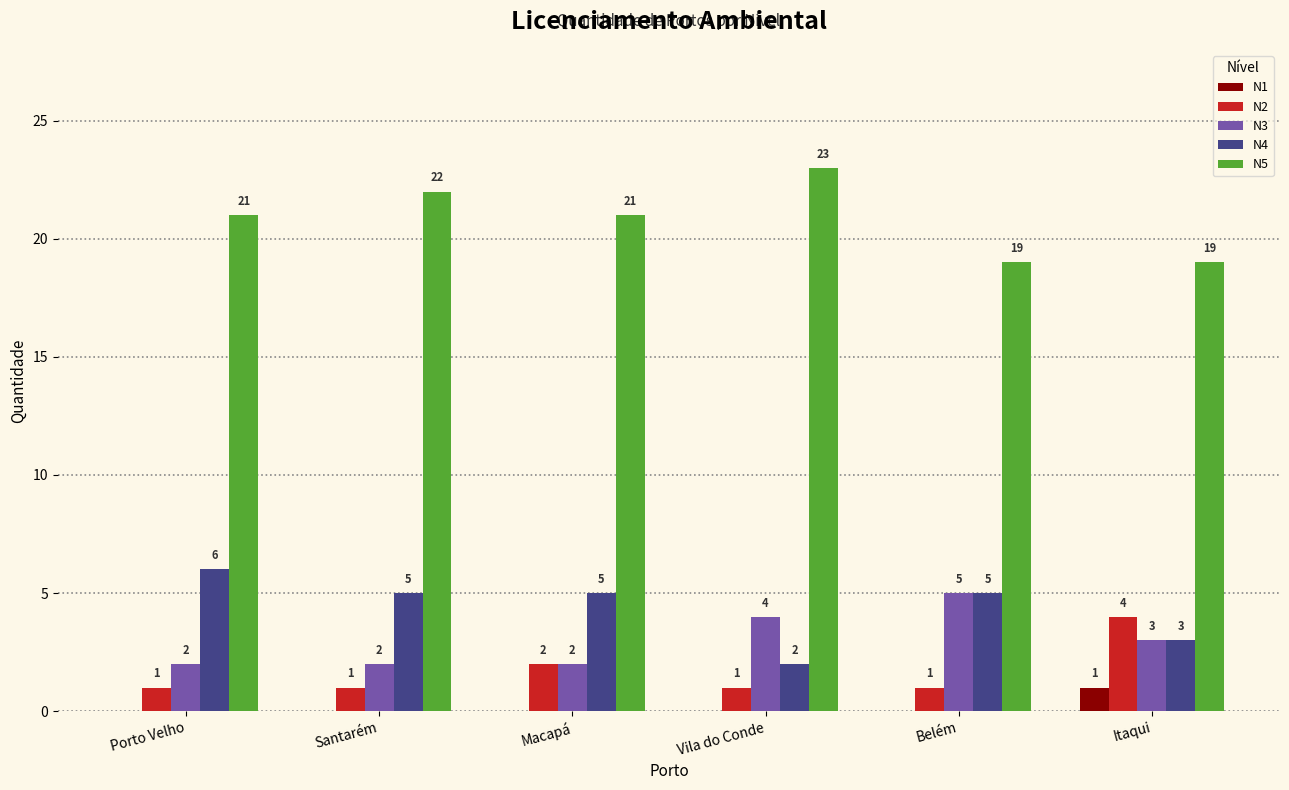

Reading left to right, extract all data points from this chart.

N1: 0	0	0	0	0	1
N2: 1	1	2	1	1	4
N3: 2	2	2	4	5	3
N4: 6	5	5	2	5	3
N5: 21	22	21	23	19	19